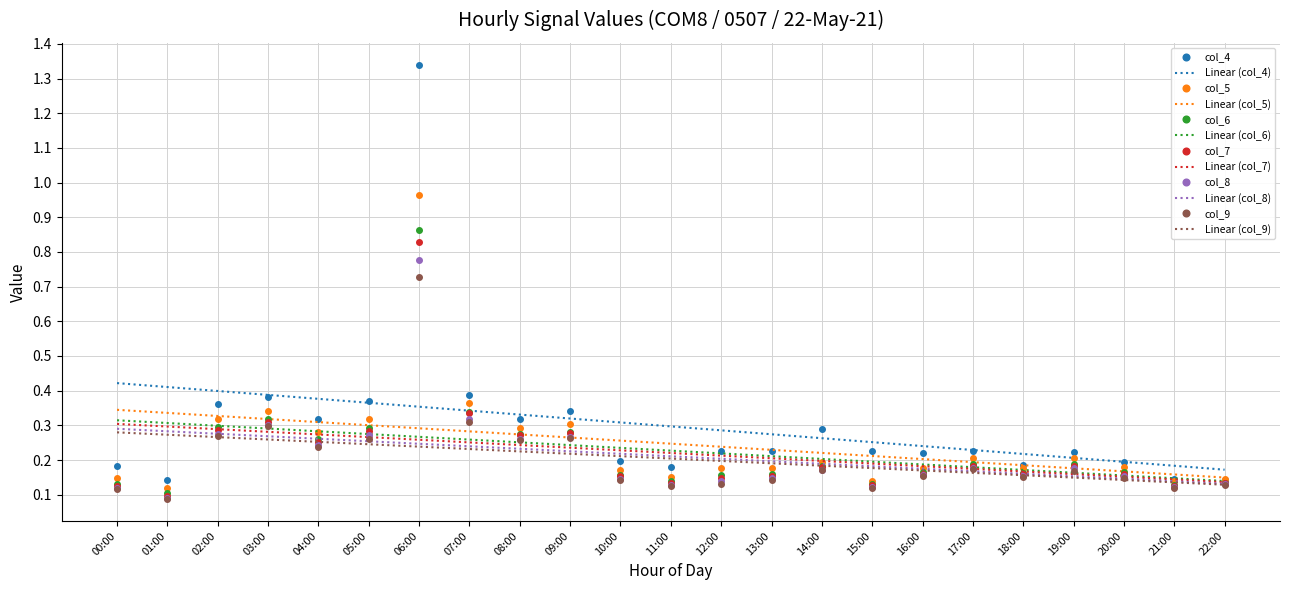

At which label does col_7 reach its minimum?

01:00